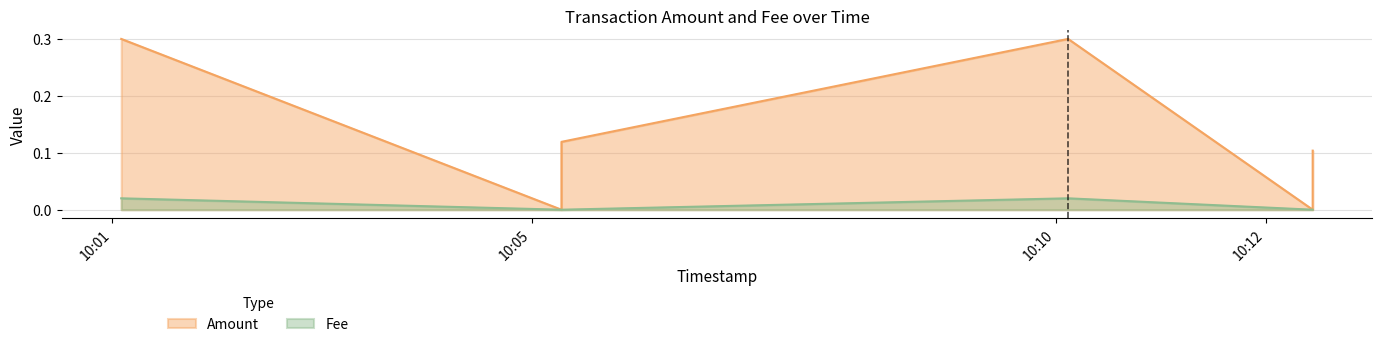

Reading left to right, extract all data points from this chart.

Amount: 0.3	0.0	0.1	0.3	0.0	0.1
Fee: 0.0	0.0	0.0	0.0	0.0	0.0